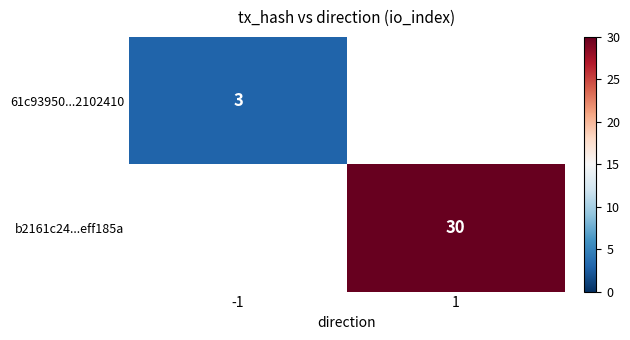

True or false: b2161c24...eff185a has a value of 20.4 at 1.

False